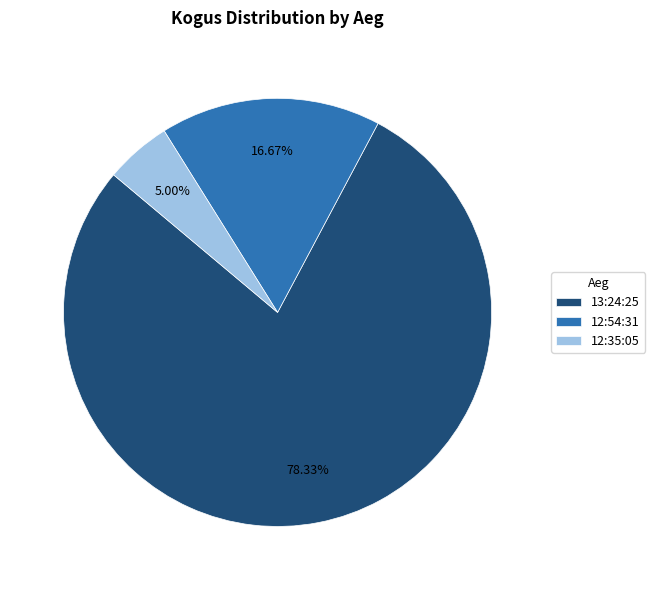

True or false: 12:54:31 accounts for 17% of the total.

True